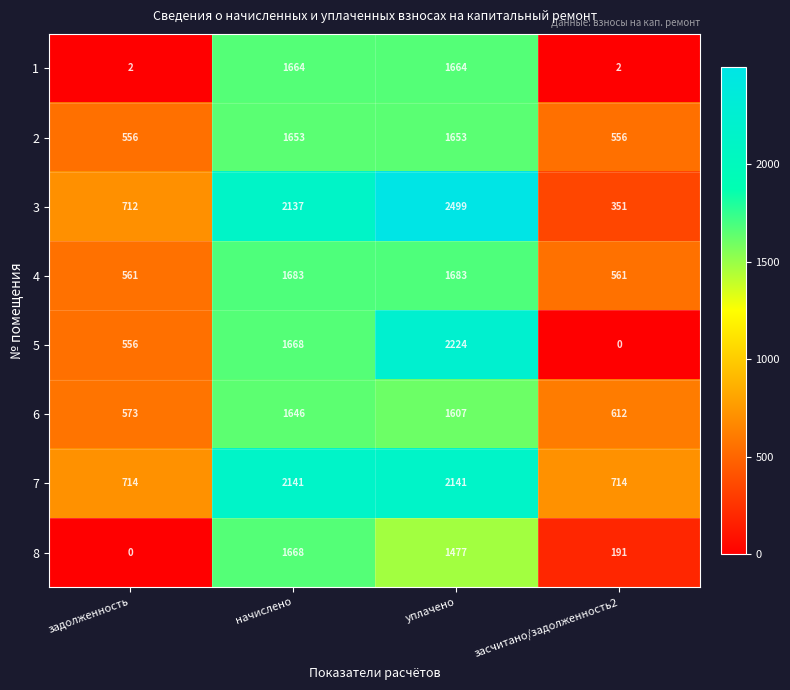

How many categories are shown in the chart?

4